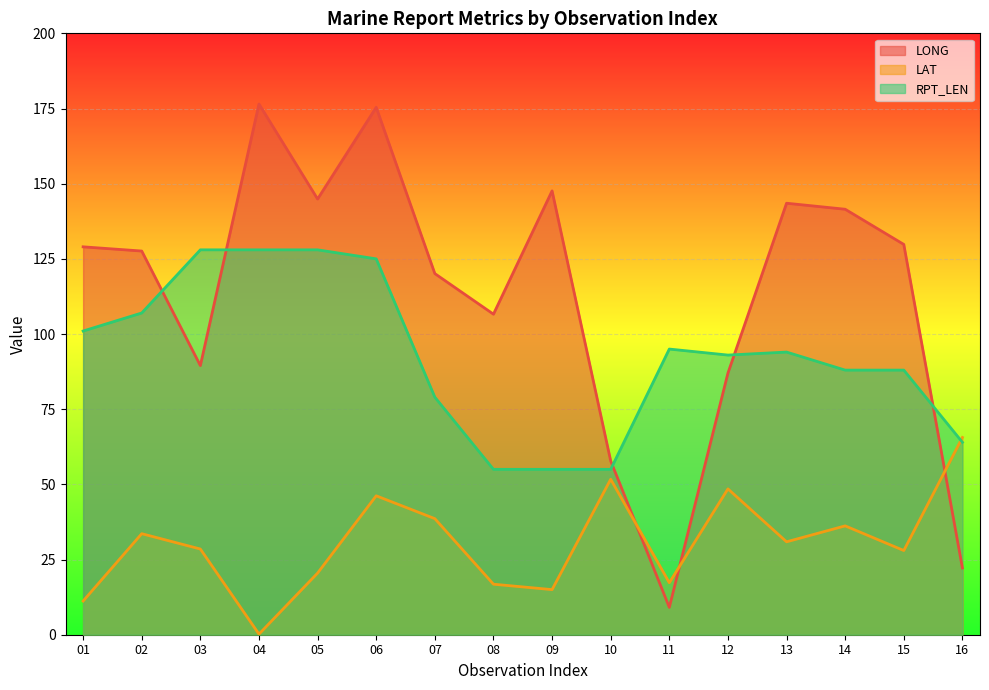

At which label is LONG closest to 92?

03